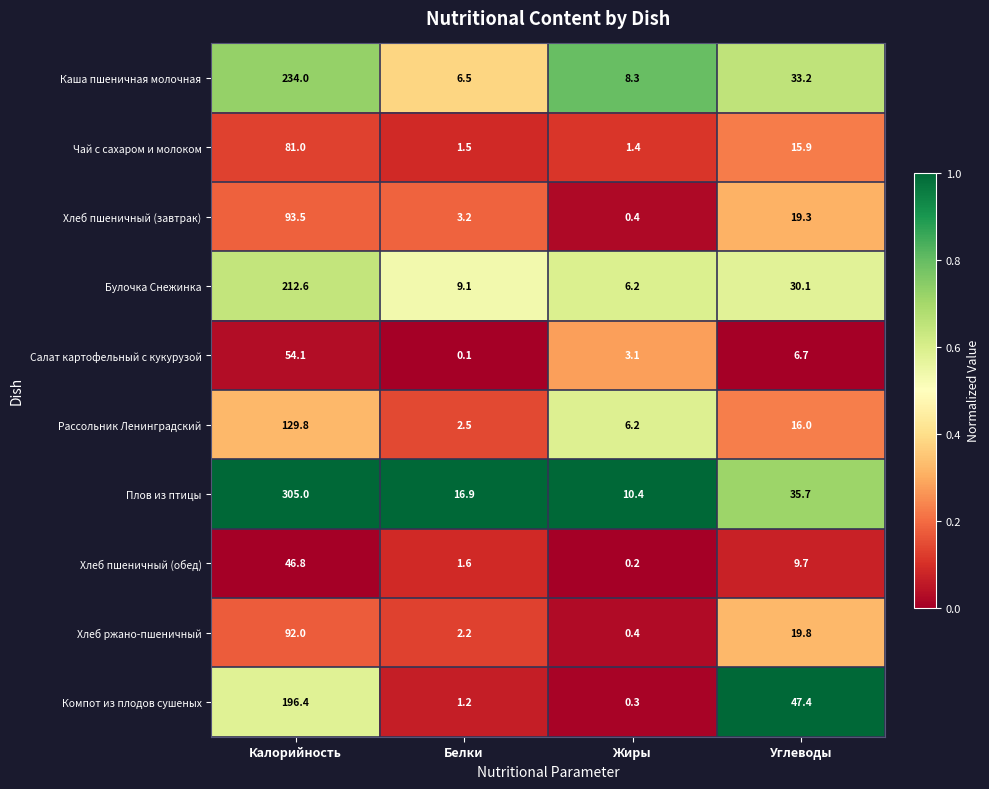

What is the sum of all Каша пшеничная молочная values?

282.0